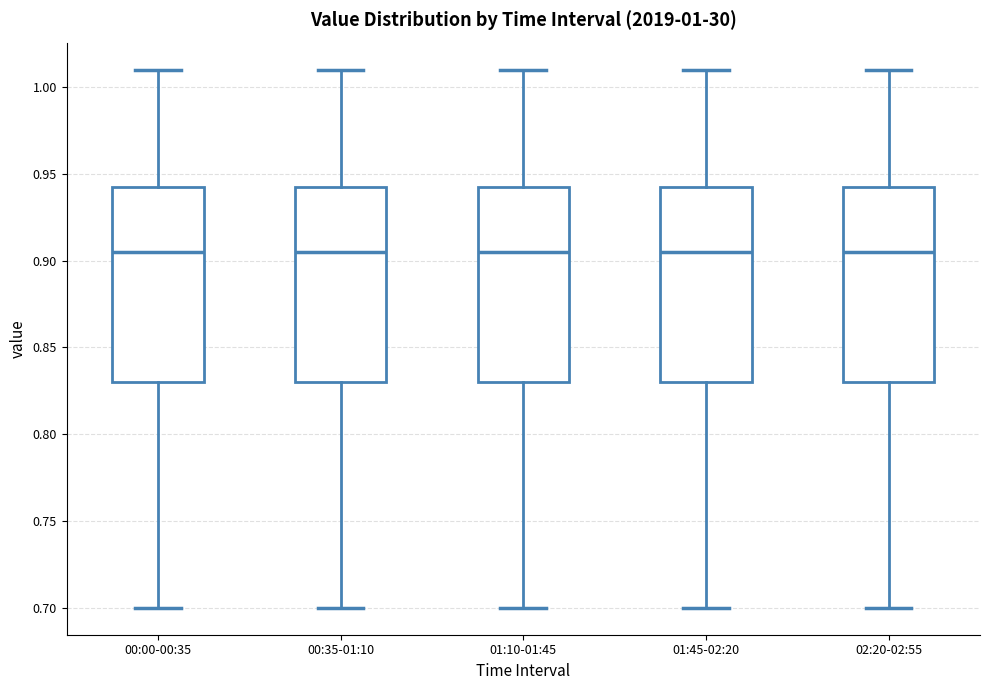

Reading left to right, read every box against the y-axis: the position of its median line, the range the box covers, and the ends of its whiskers. The values are not printed on the chart, so give them approximately, as read against the axis.

00:00-00:35: median 0.905, box 0.830 to 0.945, whiskers 0.700 to 1.010
00:35-01:10: median 0.905, box 0.830 to 0.945, whiskers 0.700 to 1.010
01:10-01:45: median 0.905, box 0.830 to 0.945, whiskers 0.700 to 1.010
01:45-02:20: median 0.905, box 0.830 to 0.945, whiskers 0.700 to 1.010
02:20-02:55: median 0.905, box 0.830 to 0.945, whiskers 0.700 to 1.010